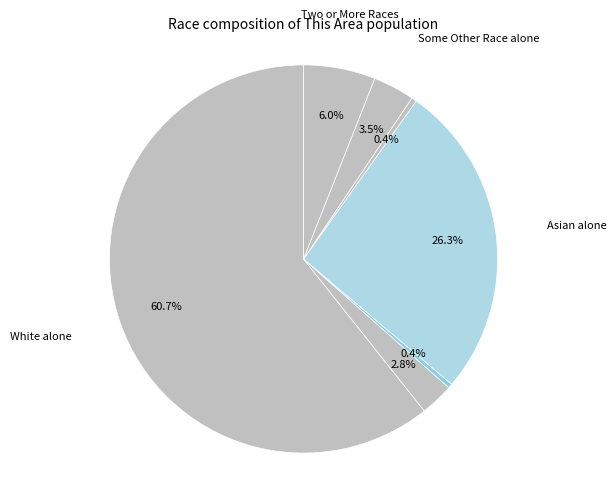

How many slices are in this pie chart?

7